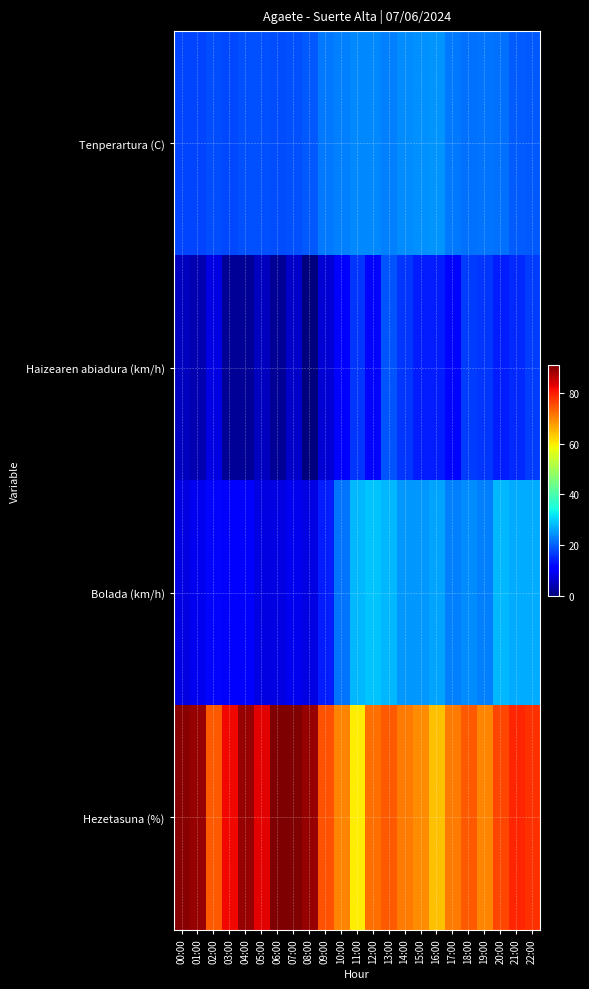

Which label corresponds to the smallest value in the chart?

08:00